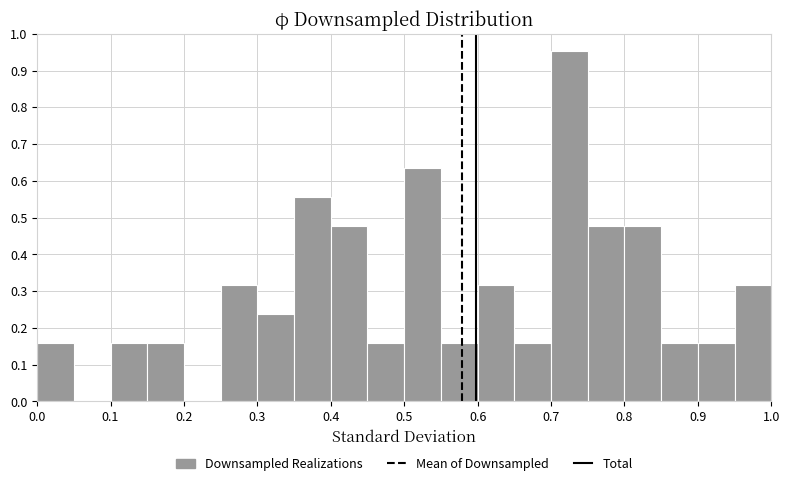

Reading left to right, list every bar in this chart as the range it spans on the x-axis followed by its height. The values are not printed on the chart, so give them approximately, as read against the axis.

0.00 to 0.05: 0.16
0.05 to 0.10: 0
0.10 to 0.15: 0.16
0.15 to 0.20: 0.16
0.20 to 0.25: 0
0.25 to 0.30: 0.32
0.30 to 0.35: 0.24
0.35 to 0.40: 0.56
0.40 to 0.45: 0.48
0.45 to 0.50: 0.16
0.50 to 0.55: 0.63
0.55 to 0.60: 0.16
0.60 to 0.65: 0.32
0.65 to 0.70: 0.16
0.70 to 0.75: 0.95
0.75 to 0.80: 0.48
0.80 to 0.85: 0.48
0.85 to 0.90: 0.16
0.90 to 0.95: 0.16
0.95 to 1.00: 0.32